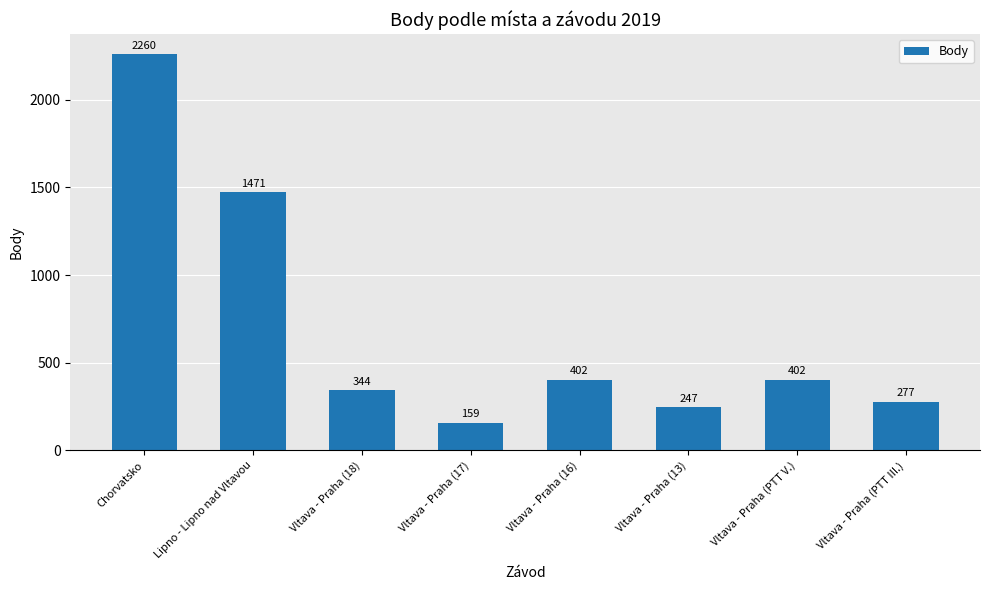

What is the change in value from Lipno - Lipno nad Vltavou to Vltava - Praha (PTT V.)?

-1069